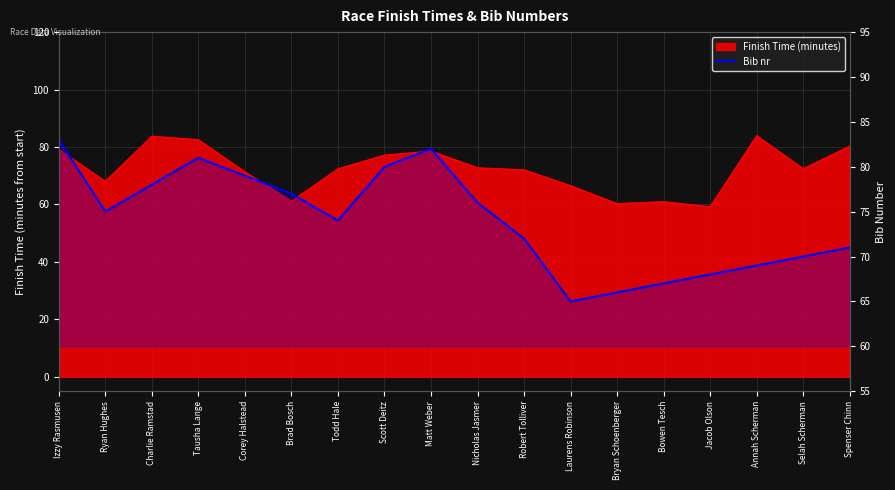

The chart shows a value of 65 at Laurens Robinson. True or false?

True